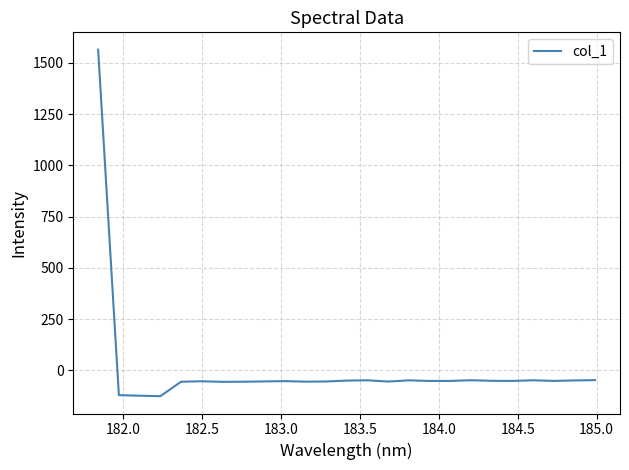

What is the minimum value shown in the chart?

-125.3